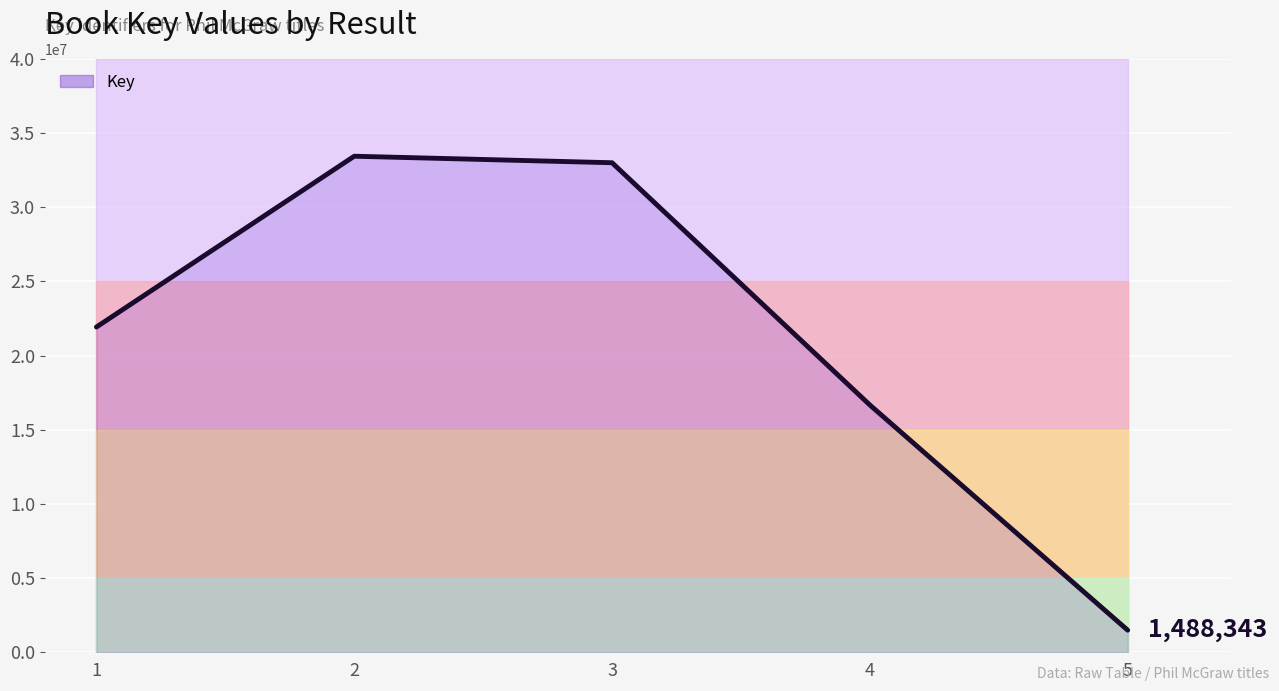

How many points are higher than both their immediate neighbors (excluding endpoints)?

1